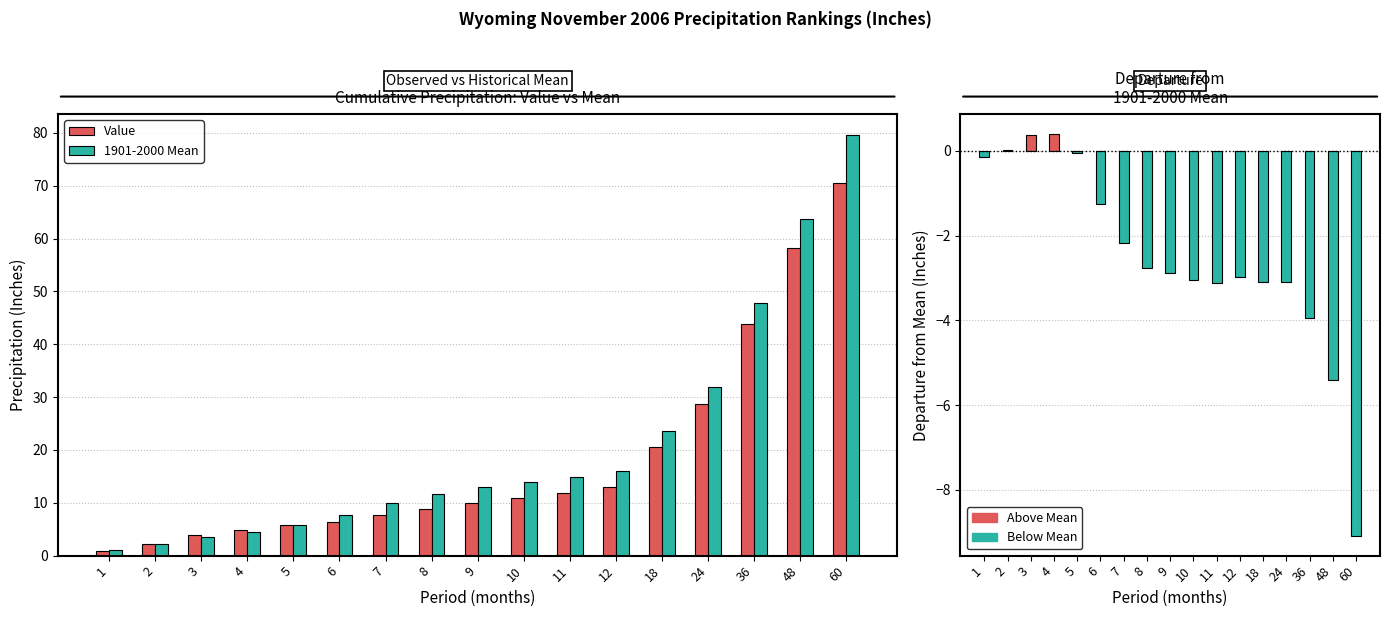

Rank the categories by Departure value from highest to lowest.

4, 3, 2, 5, 1, 6, 7, 8, 9, 12, 10, 18, 24, 11, 36, 48, 60